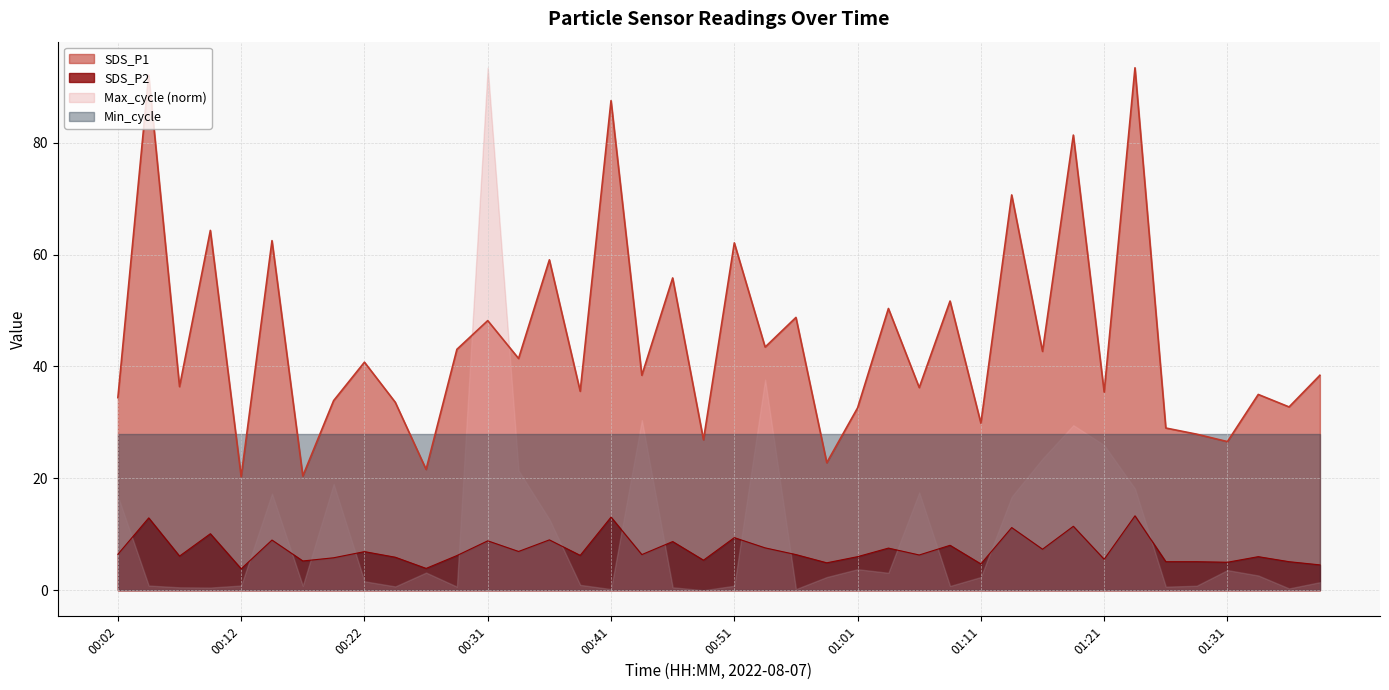

What is the spread (max minus min) of values at 00:46?

47.1